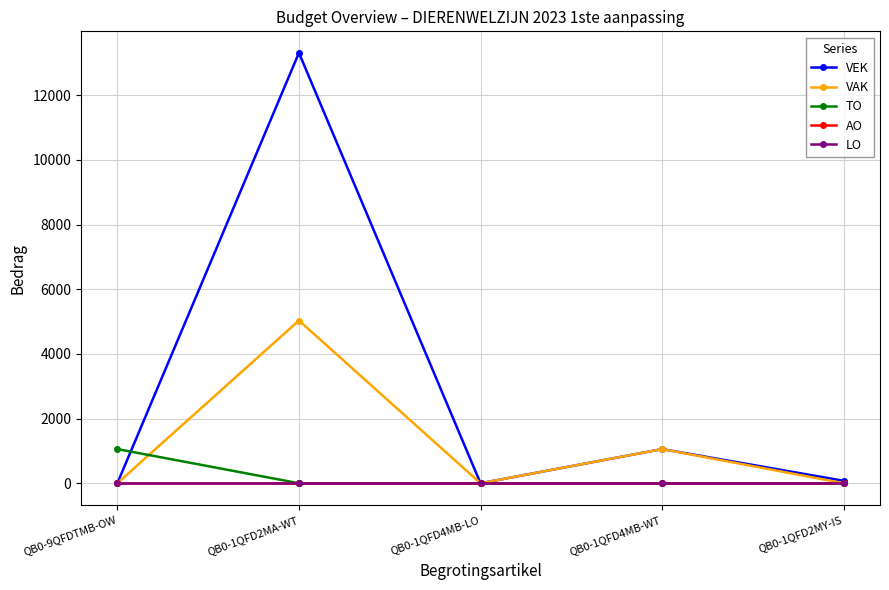

Rank the categories by VAK value from lowest to highest.

QB0-9QFDTMB-OW, QB0-1QFD4MB-LO, QB0-1QFD2MY-IS, QB0-1QFD4MB-WT, QB0-1QFD2MA-WT